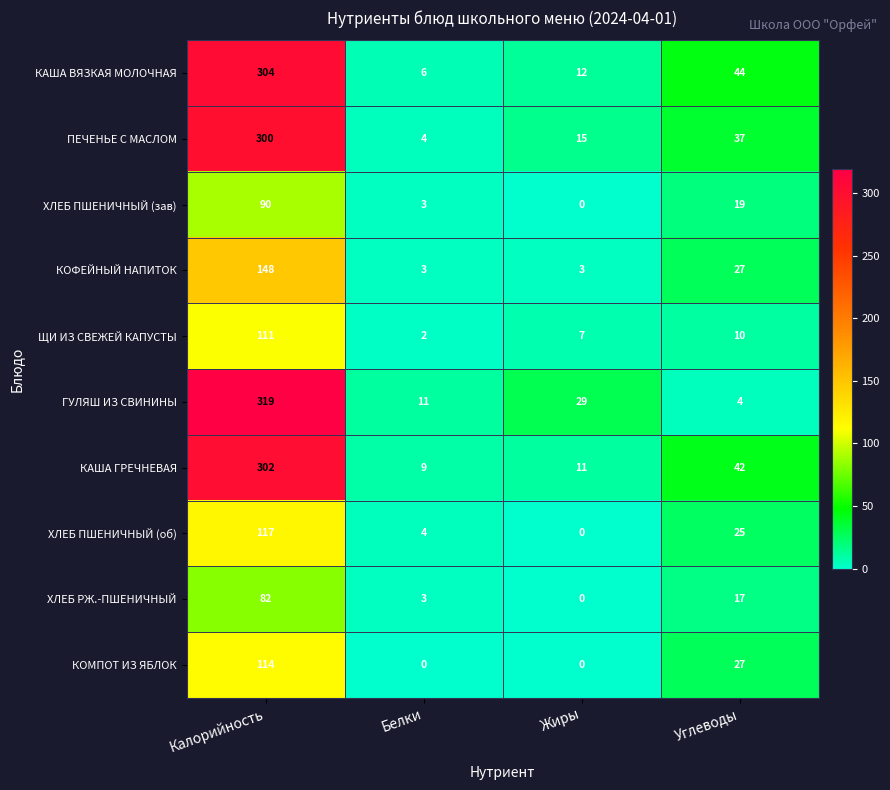

What is the maximum value shown in the chart?

319